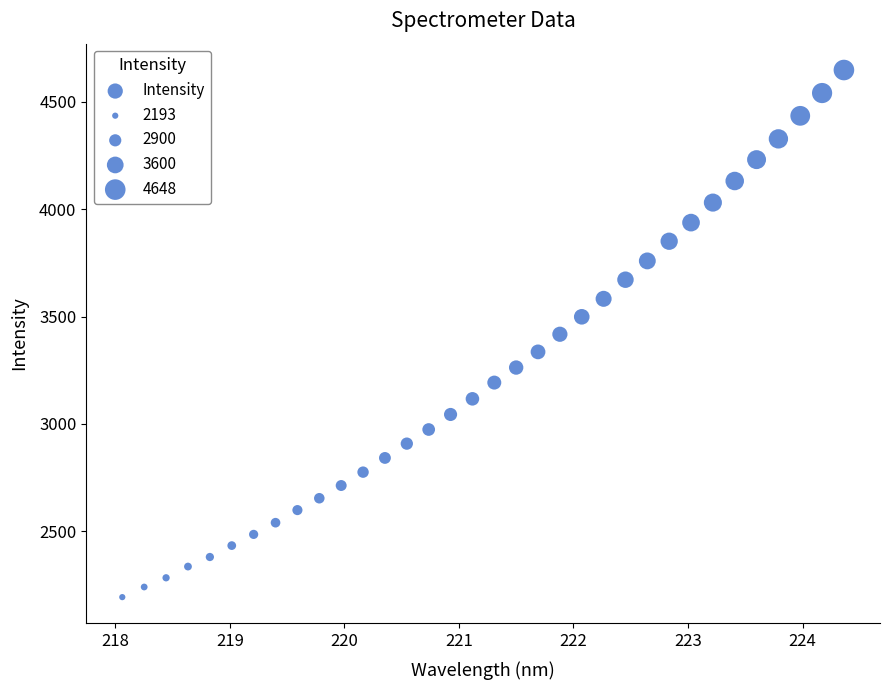

What is the range of Y values (max minus min)?

2454.8